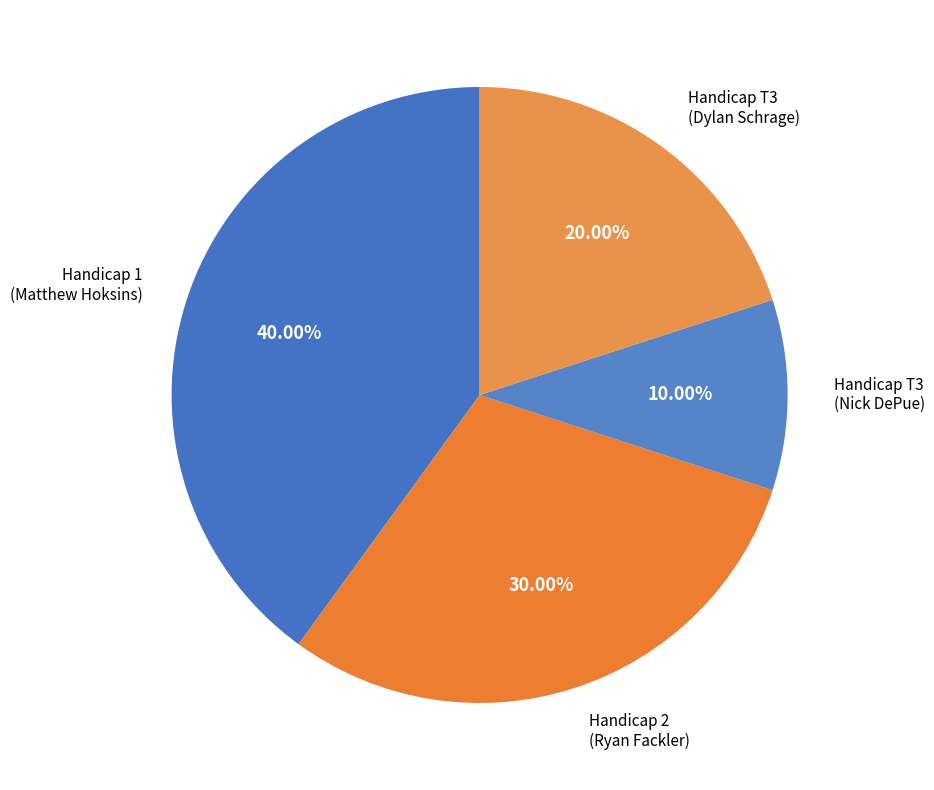

What is the largest slice in the pie chart?

Handicap 1 (Matthew Hoksins)